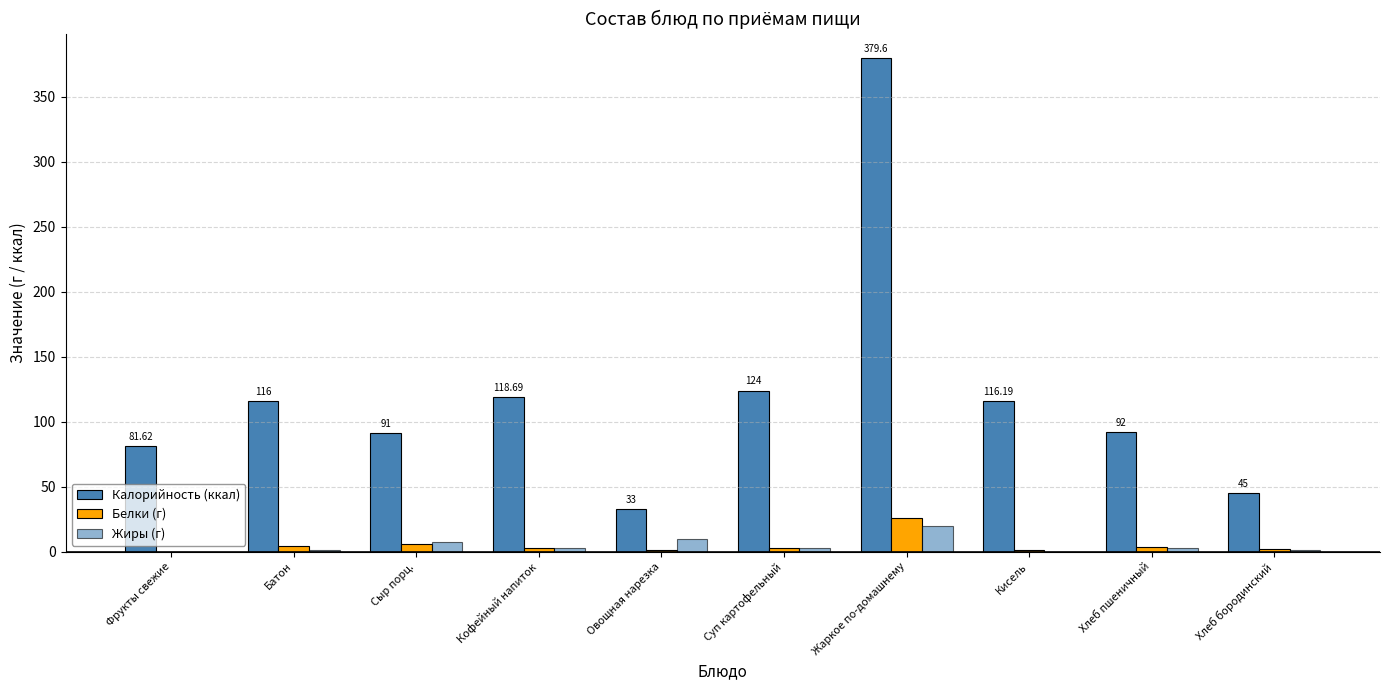

How many groups of bars are there?

10